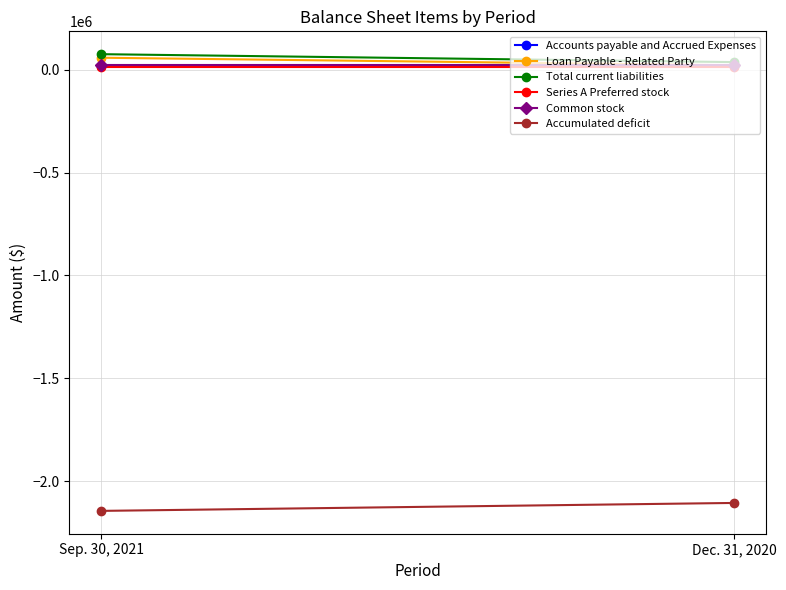

What is the difference between the highest and lowest values at Dec. 31, 2020?

2140722